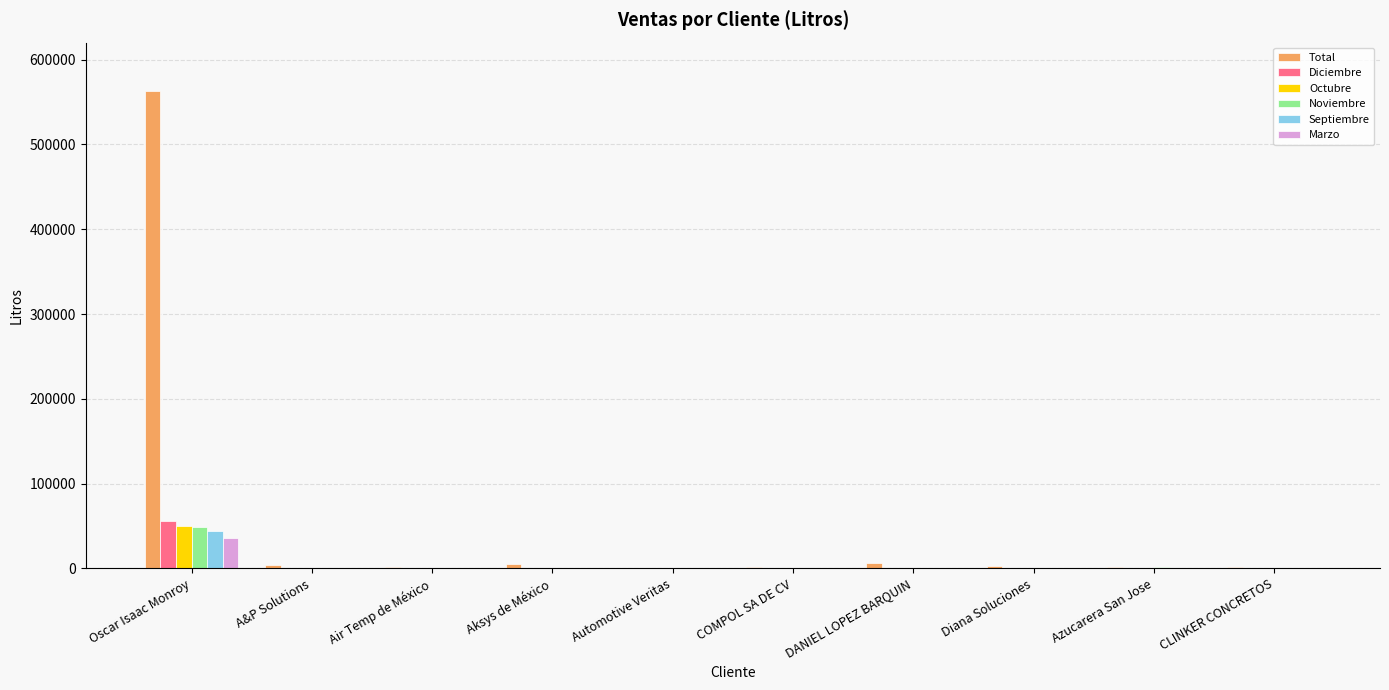

At which category is the sum across all series the highest?

Oscar Isaac Monroy